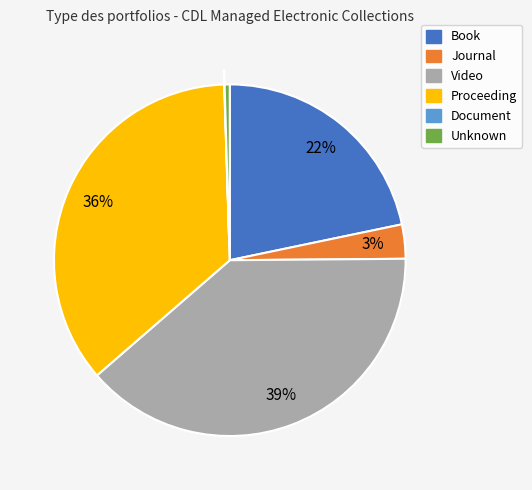

Is there a majority slice in this chart?

No